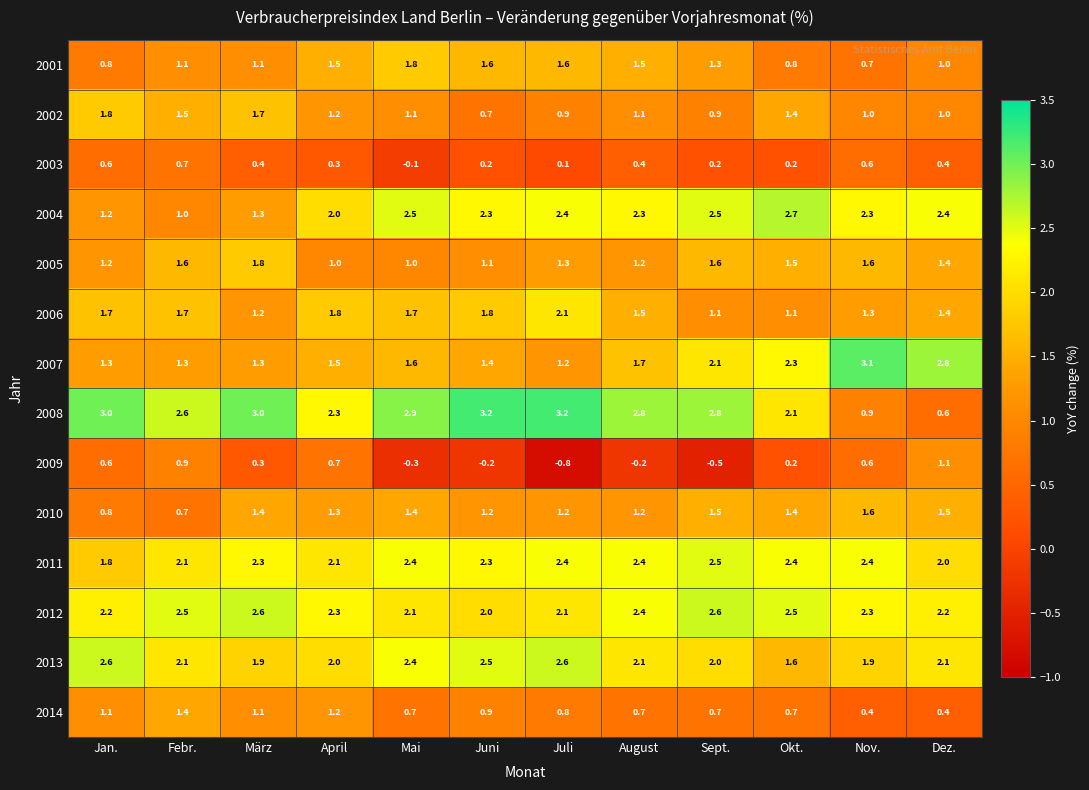

Count the 2010 values in the range 1 to 2.

10